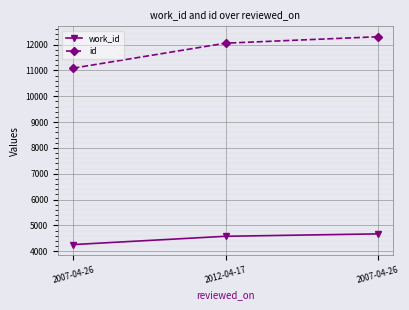

What are all the series names shown in the legend?

work_id, id